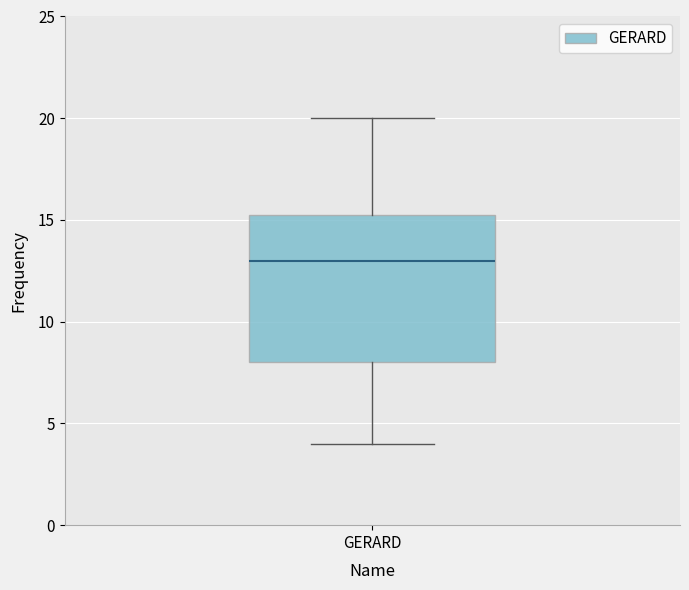

Read this box plot against the y-axis: the position of the median line, the range covered by the box, and the ends of both whiskers. The values are not printed on the chart, so give them approximately, as read against the axis.

median 13.0, box 8.0 to 15.5, whiskers 4.0 to 20.0